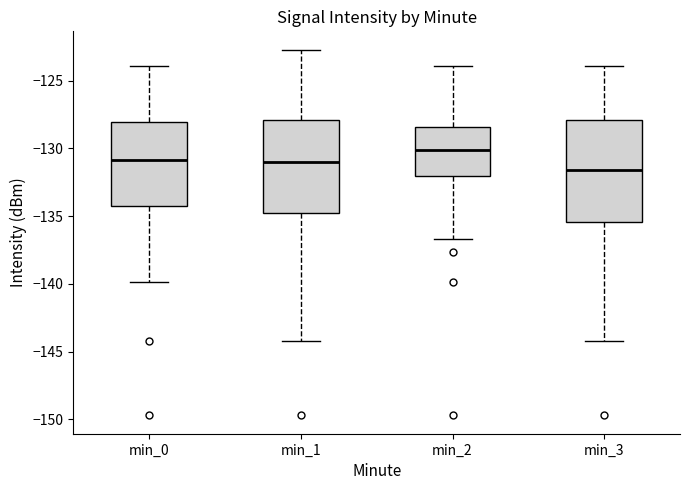

Where does the upper whisker of the box for min_2 end on the y-axis? The values are not printed on the chart, so give them approximately, as read against the axis.

-124.0